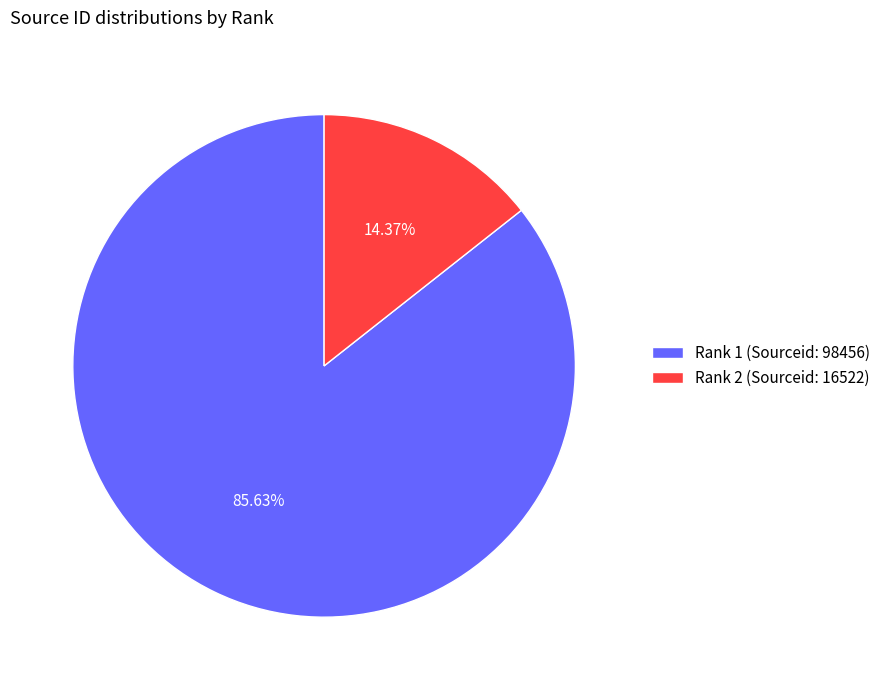

To the nearest percent, what is the difference between the Rank 1 (Sourceid: 98456) and Rank 2 (Sourceid: 16522) slice percentages?

71%